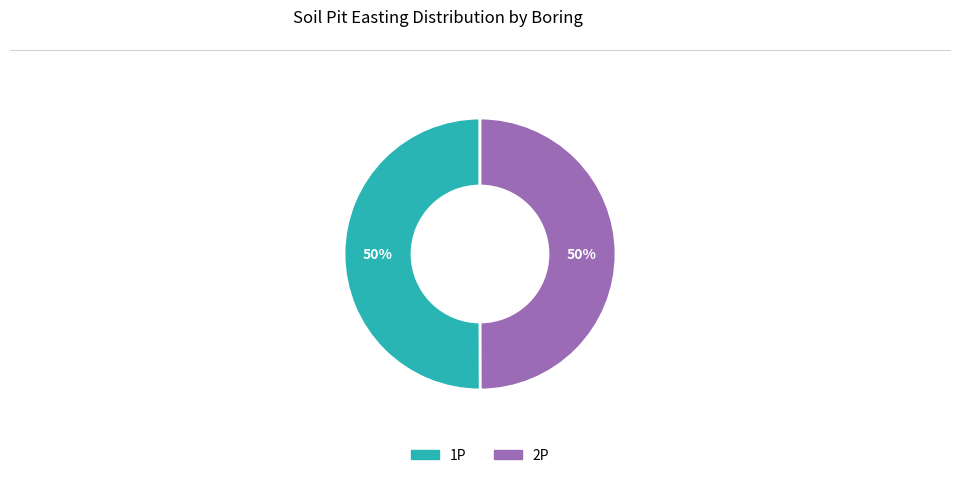

True or false: 2P accounts for 59% of the total.

False